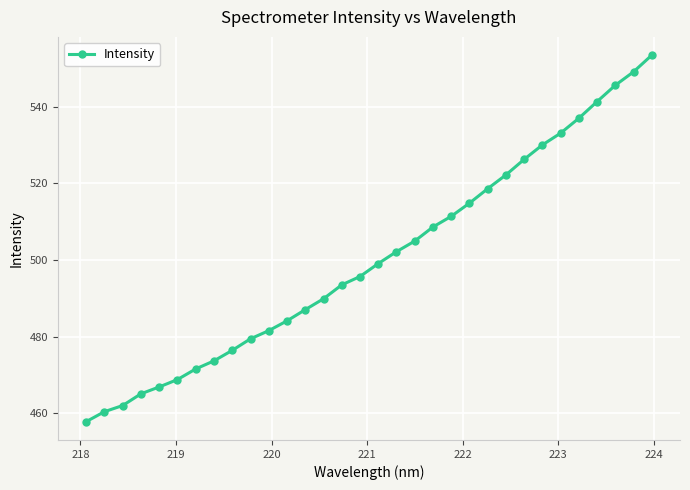

What is the average value?

500.4